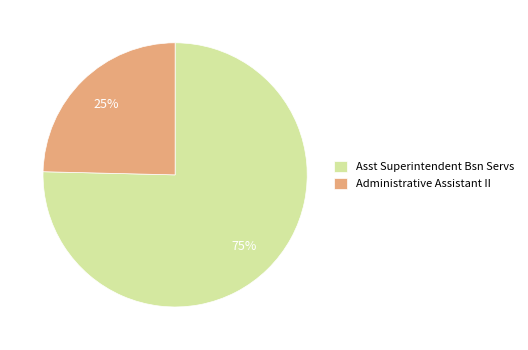

To the nearest percent, what is the average slice percentage?

50%